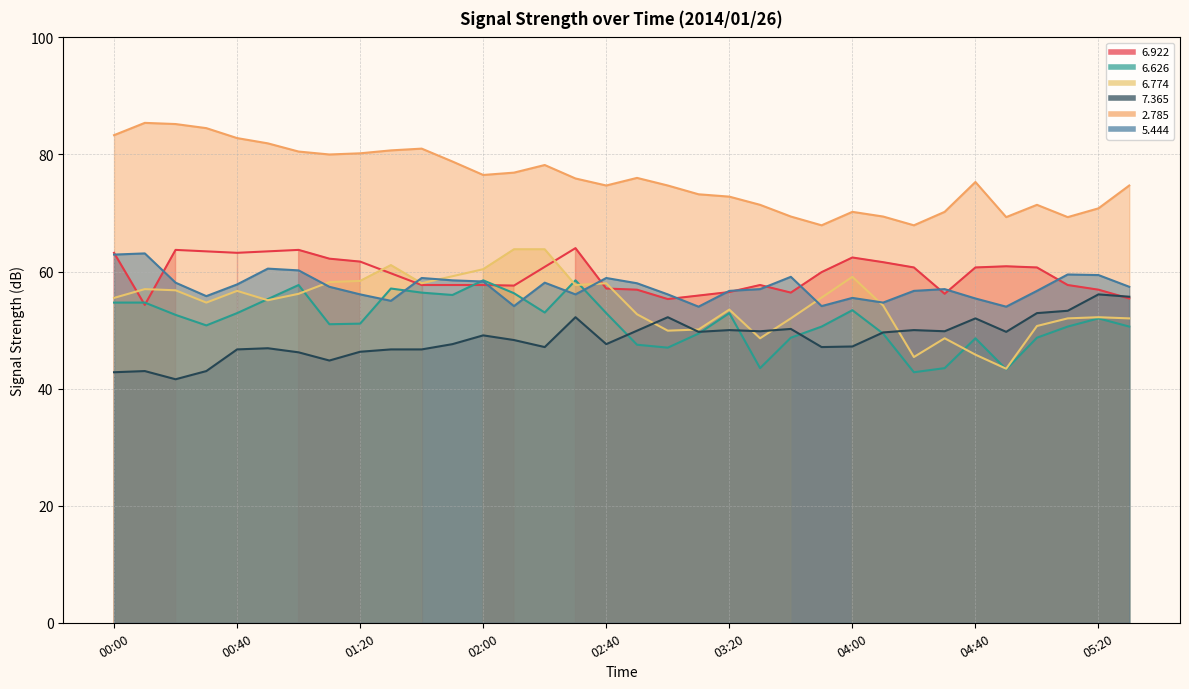

Is it true that   7.365 equals 52.0 at 04:40?

True